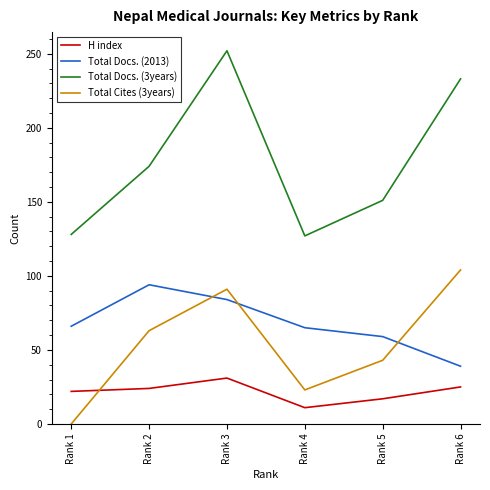

What is the spread (max minus min) of values at Rank 4?

116